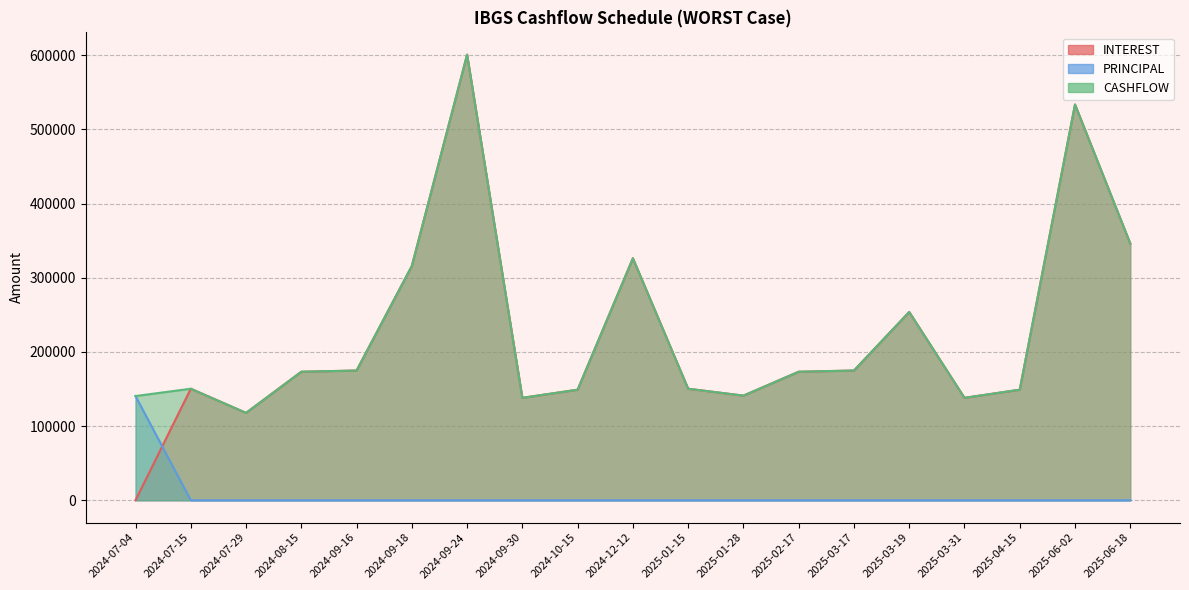

Reading left to right, list all the values displayed in this chart.

INTEREST: 0.0	150400.4	117836.4	173298.8	174949.0	315945.7	600860.5	138117.8	149090.2	326319.4	150400.4	141093.6	173298.8	174949.0	253917.8	138117.8	149090.2	533652.1	346208.7
PRINCIPAL: 140537.3	0.0	0.0	0.0	0.0	0.0	0.0	0.0	0.0	0.0	0.0	0.0	0.0	0.0	0.0	0.0	0.0	0.0	0.0
CASHFLOW: 140537.3	150400.4	117836.4	173298.8	174949.0	315945.7	600860.5	138117.8	149090.2	326319.4	150400.4	141093.6	173298.8	174949.0	253917.8	138117.8	149090.2	533652.1	346208.7